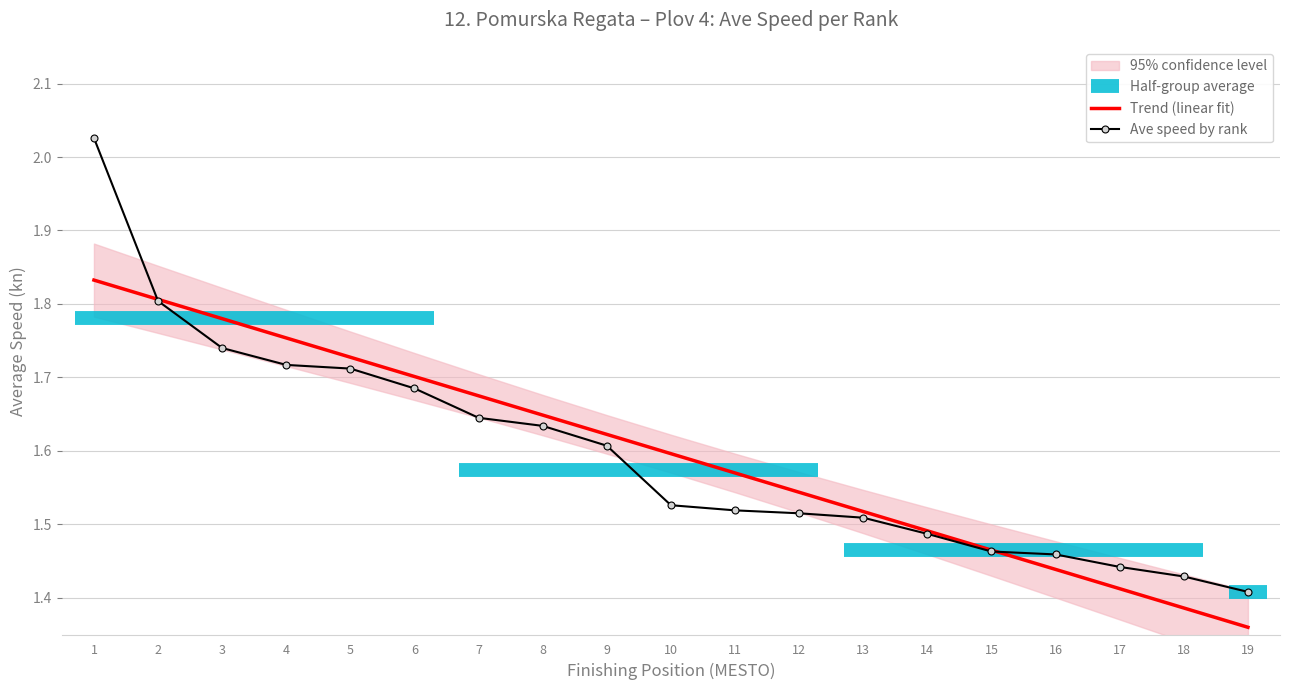

What is the total value across all series at 10?

3.1